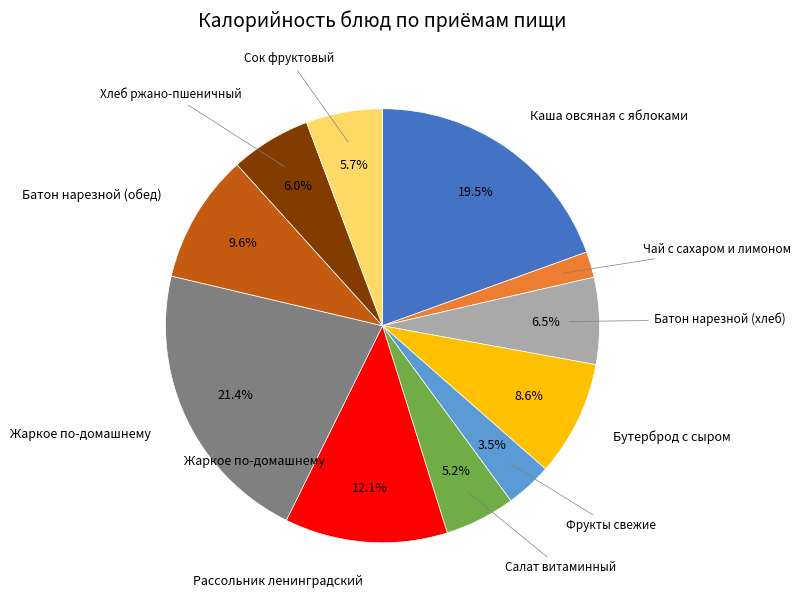

Is there any slice that represents more than half of the pie?

No